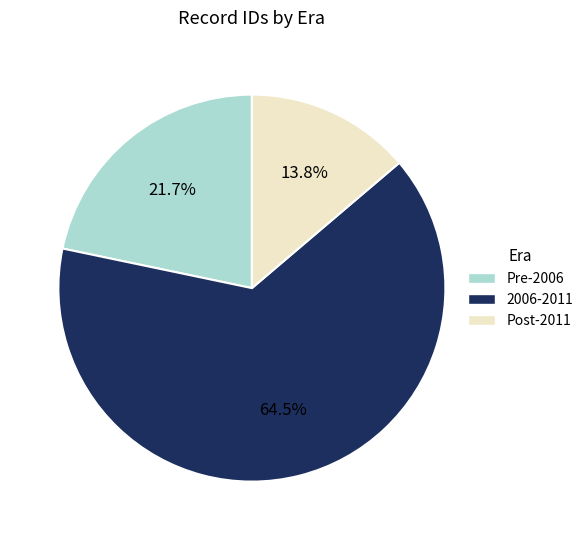

How many segments does this pie chart have?

3